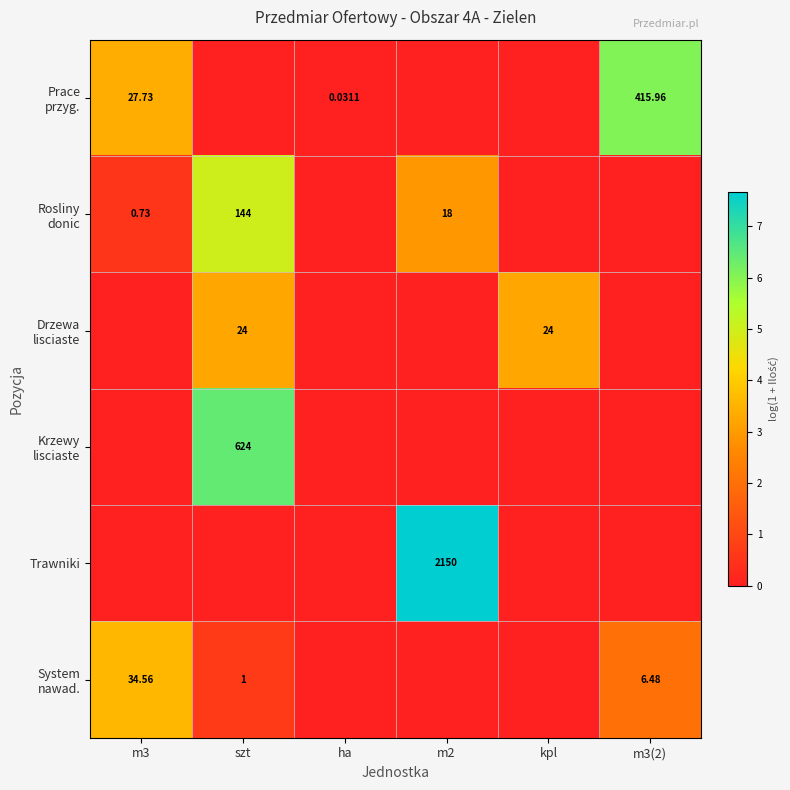

True or false: Prace przyg. has a value of 5.7 at m3.

False